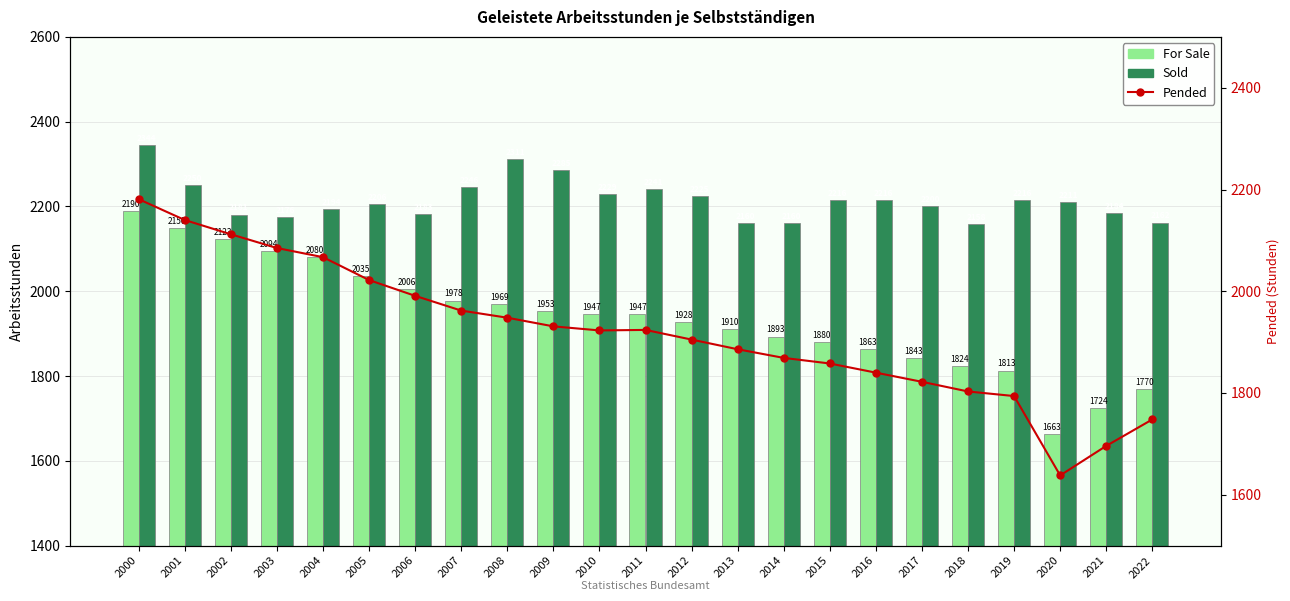

Rank the series by their maximum value, from highest to lowest.

Sold, For Sale, Pended